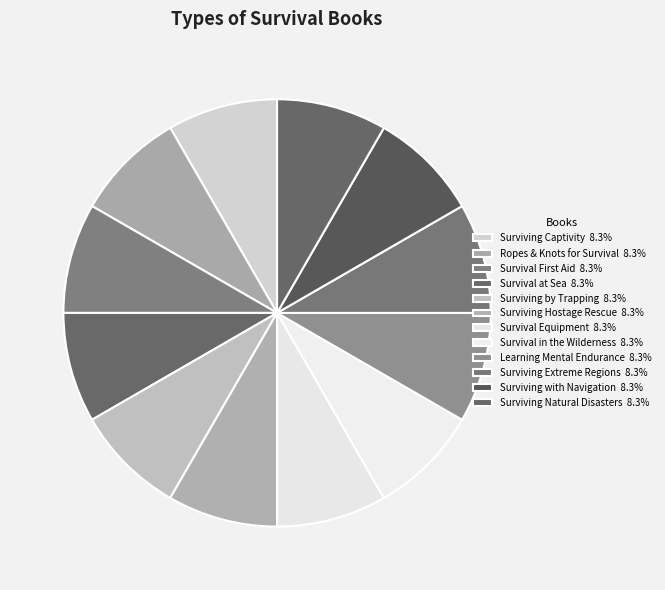

Which has a higher value, Survival at Sea or Surviving by Trapping?

Surviving by Trapping